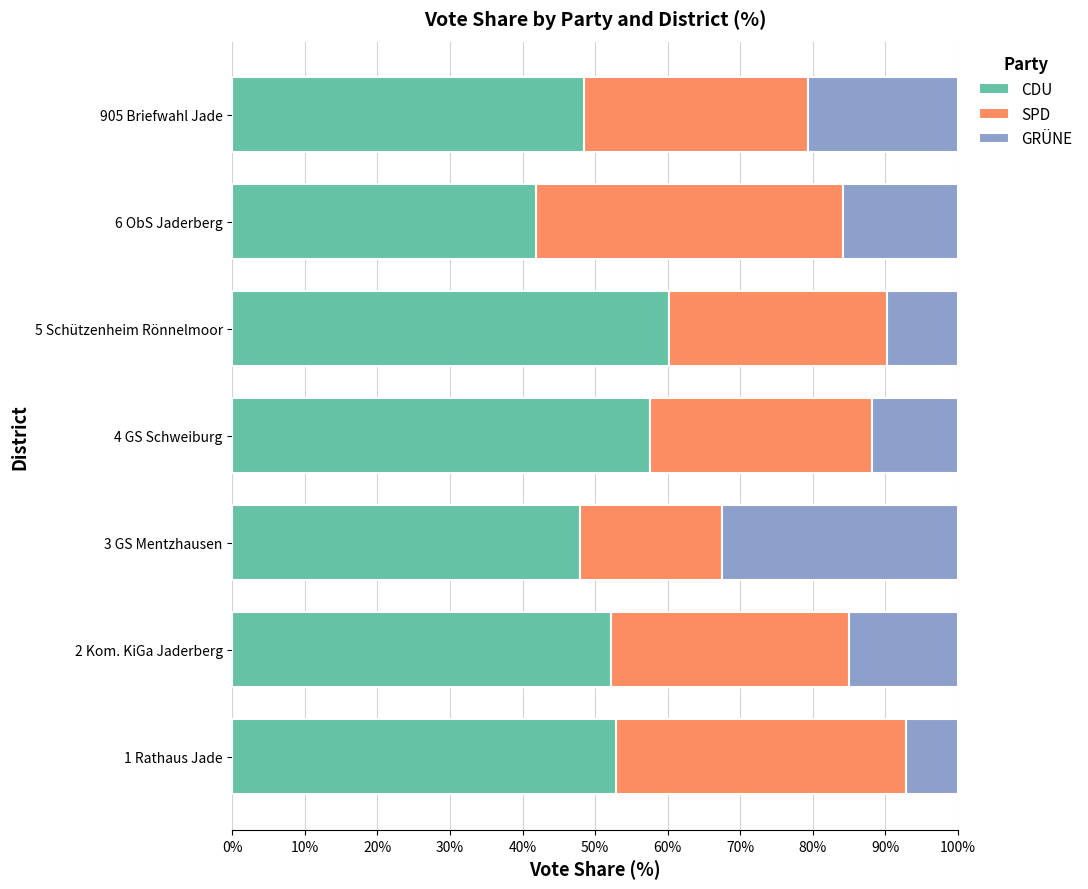

The value of CDU at 4 GS Schweiburg is 86.8. True or false?

False